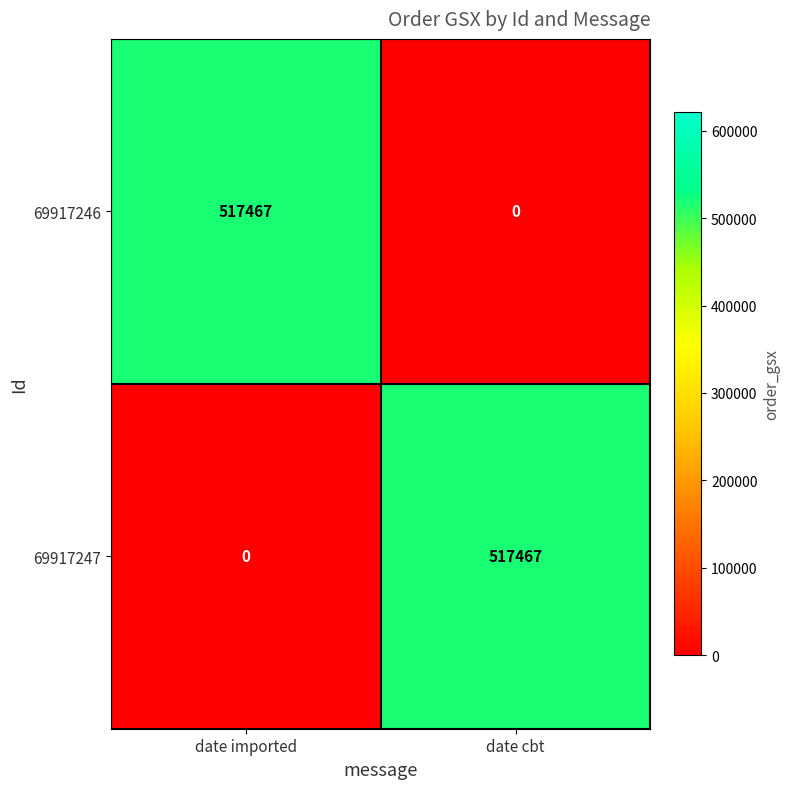

What is the sum of all 69917247 values?

517467